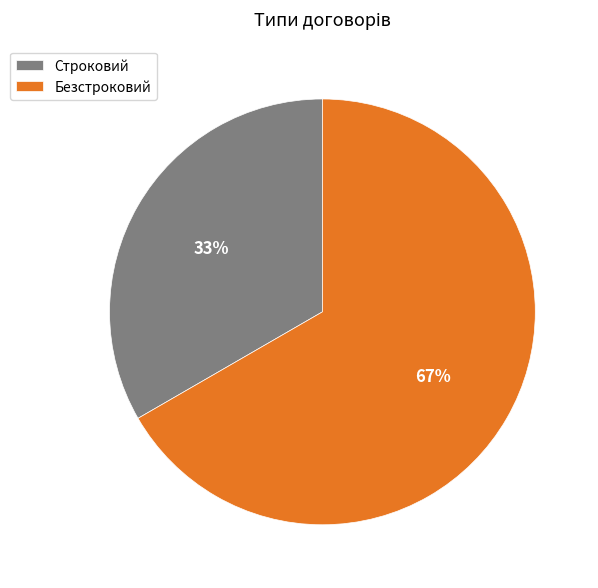

How many slices are in this pie chart?

2